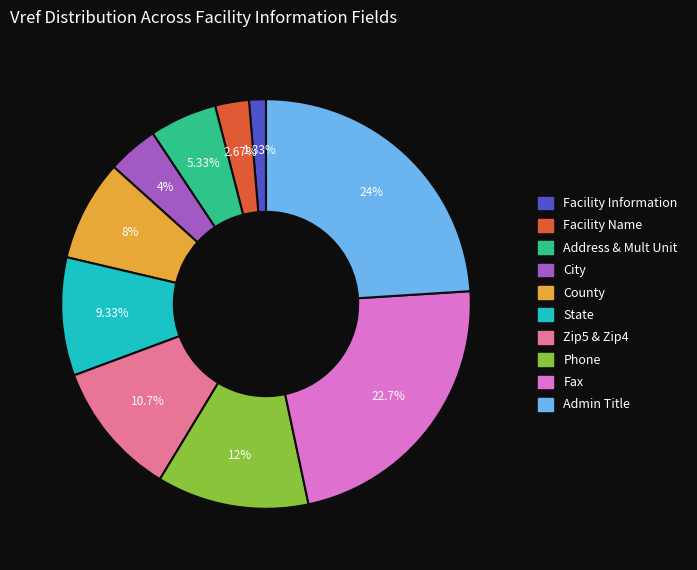

Does State represent more than half of the total?

No